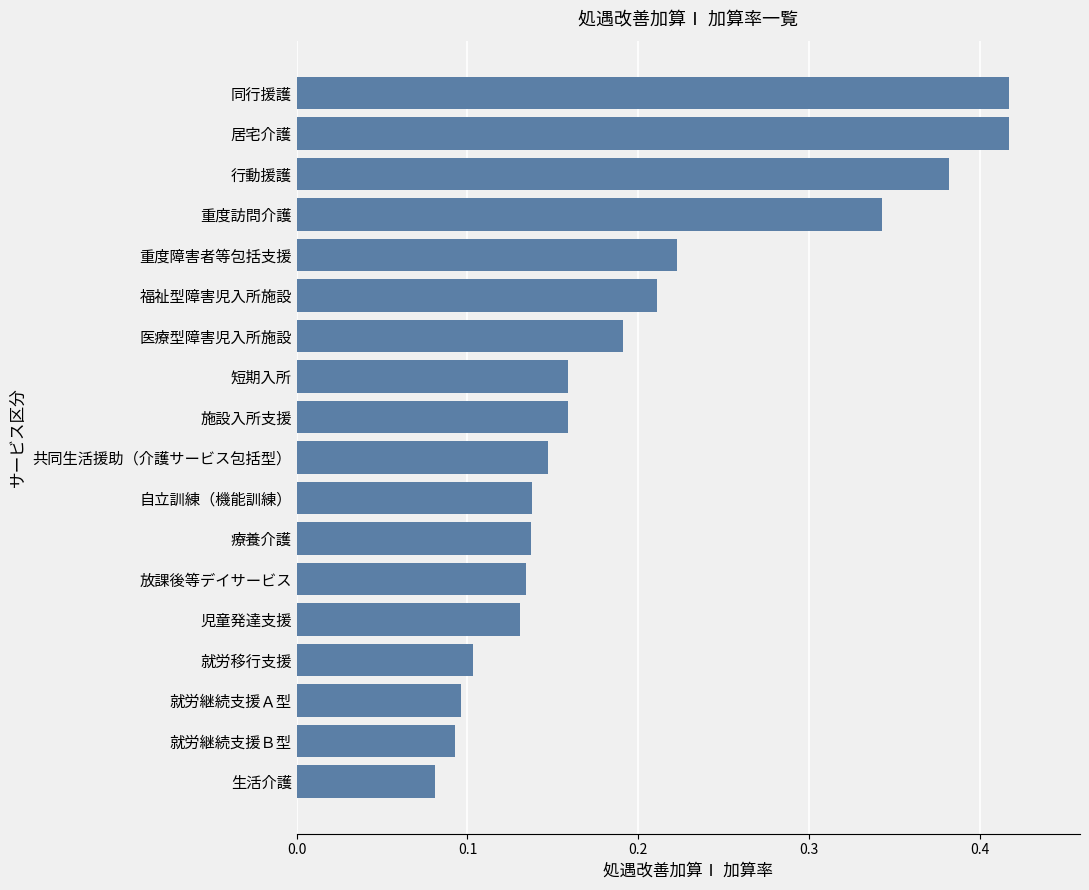

Which label corresponds to the smallest value in the chart?

生活介護